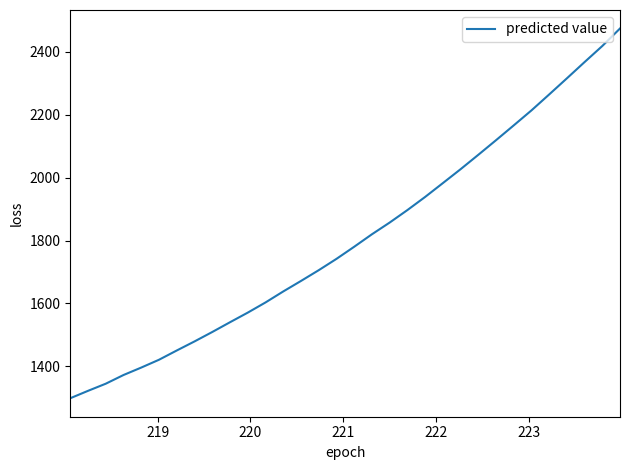

What is the smallest value displayed?

1298.5